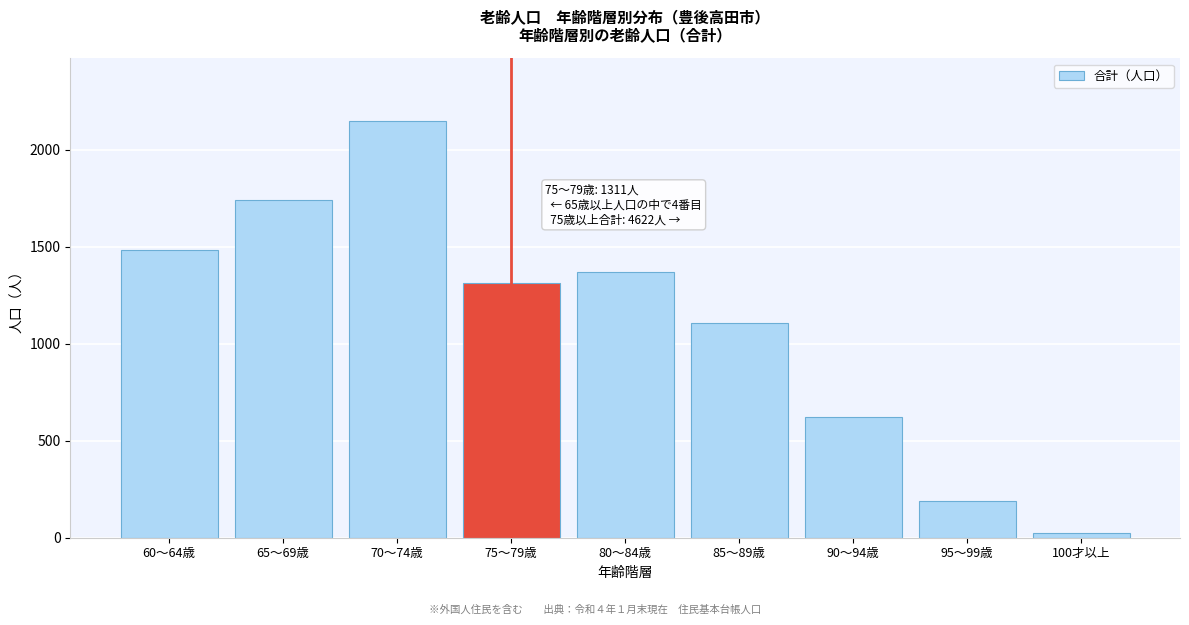

Reading left to right, list all the values displayed in this chart.

60～64歳=1484	65～69歳=1743	70～74歳=2150	75～79歳=1311	80～84歳=1372	85～89歳=1105	90～94歳=621	95～99歳=188	100才以上=25